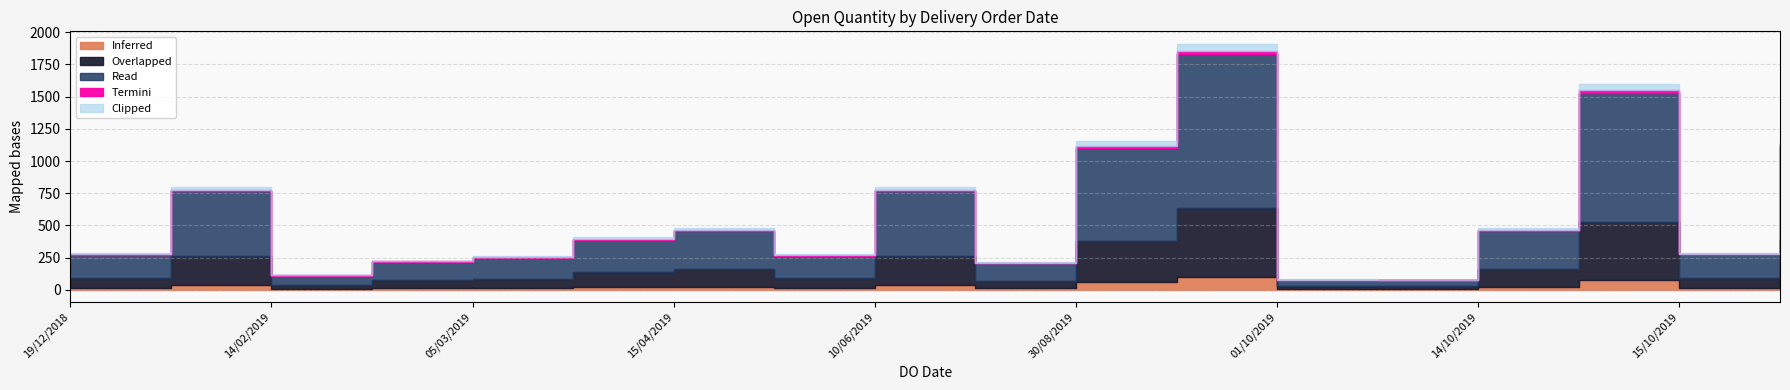

Approximately how many times larger is the value at 05/03/2019 compared to 11/10/2019?

3.3